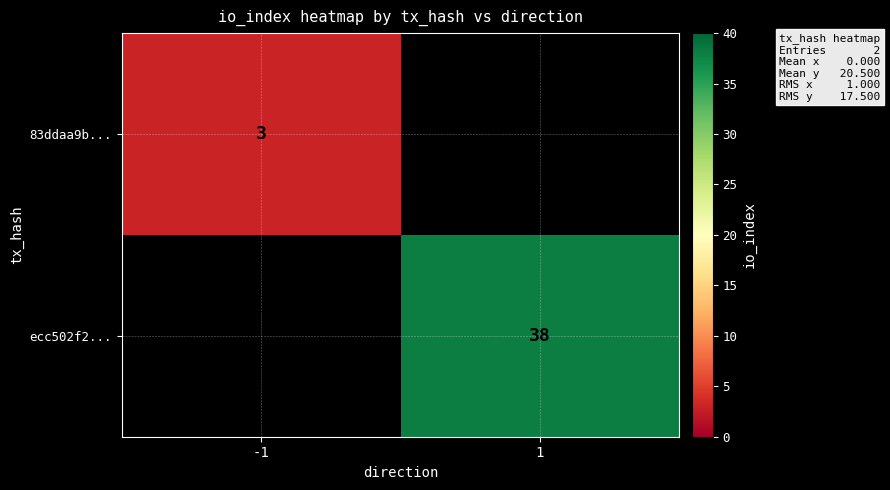

The ecc502f2... series shows 38 at 1. True or false?

True